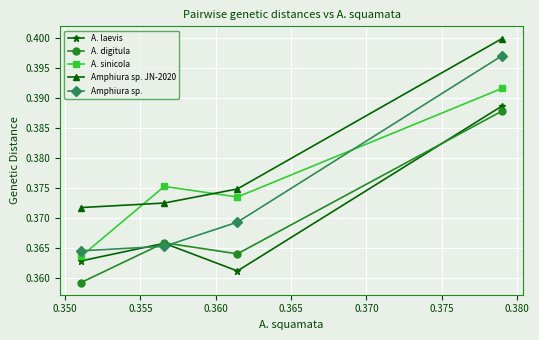

At how many categories does at least one series exceed 0?

4